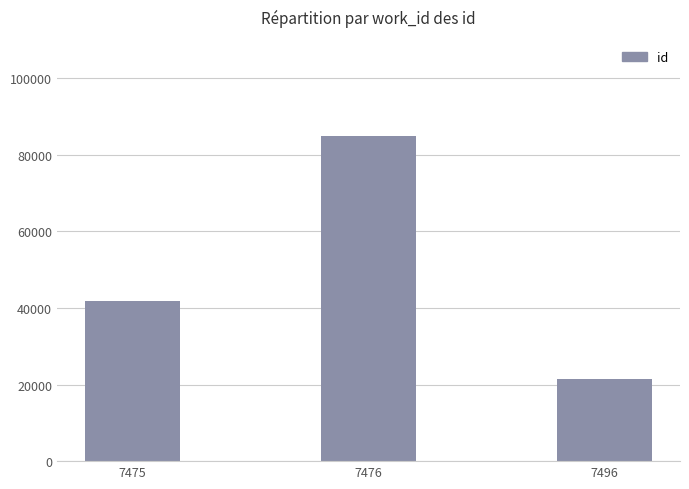

List the labels in order of value, smallest first.

7496, 7475, 7476